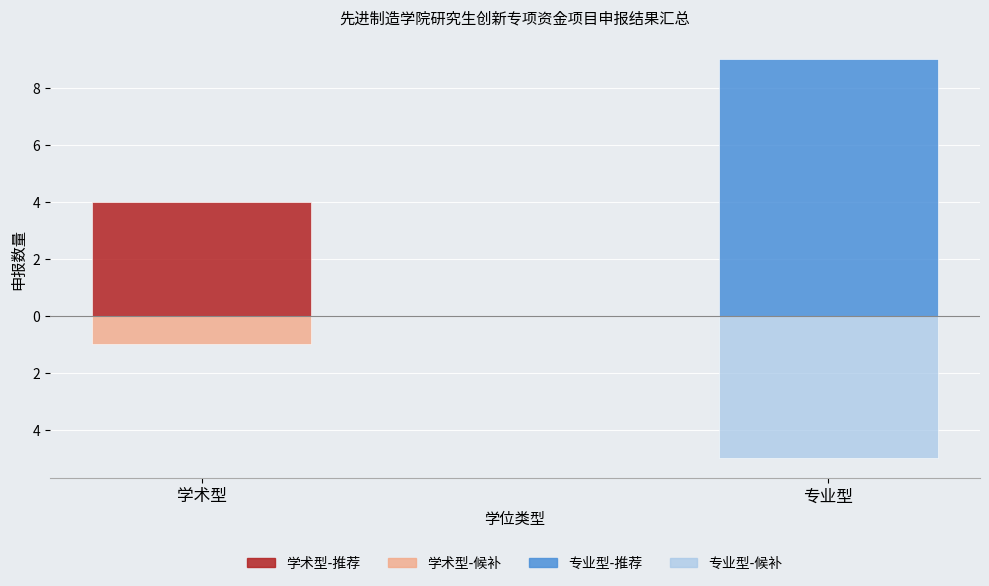

Does the chart contain any negative values?

Yes